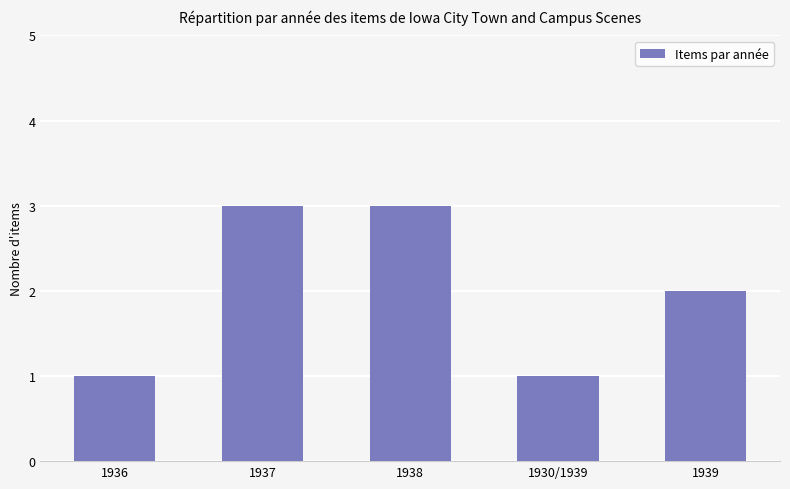

What is the ratio of the value at 1930/1939 to the value at 1938?

0.3